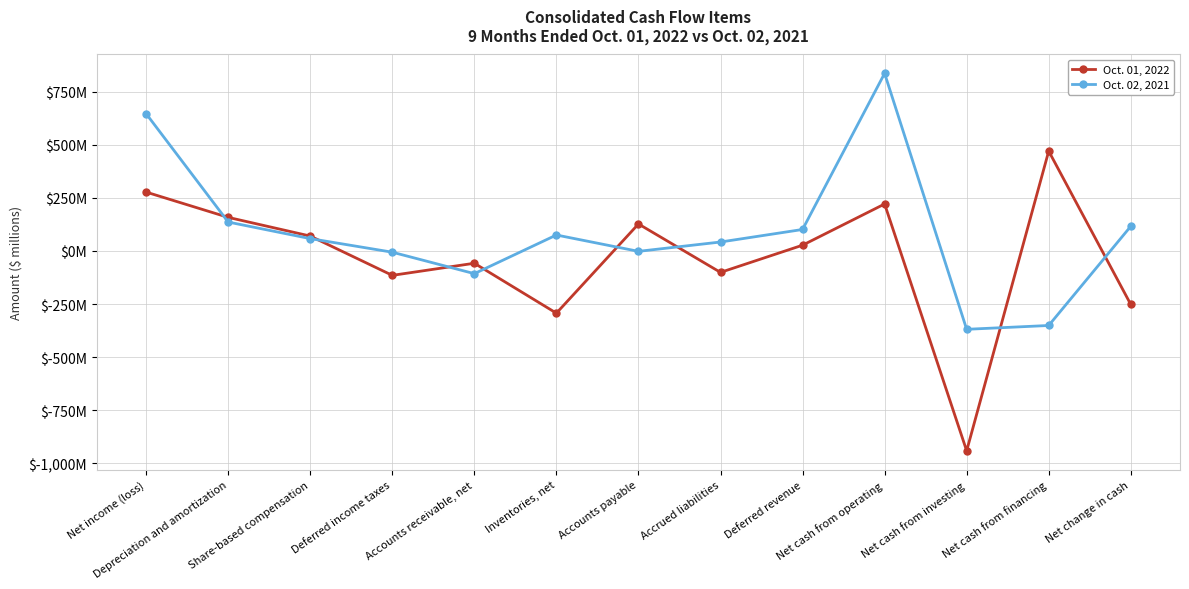

Which series has the widest spread of values?

Oct. 01, 2022